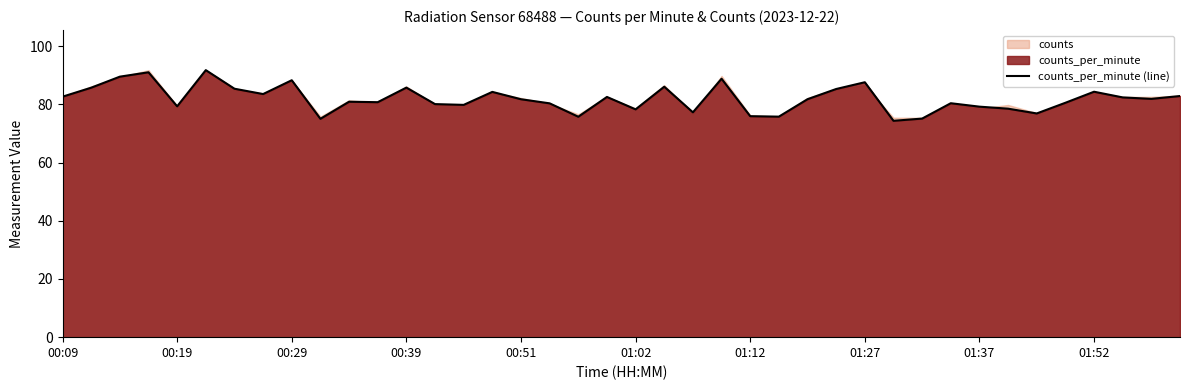

Reading left to right, extract all data points from this chart.

82.6	85.7	89.5	91.0	79.3	91.8	85.4	83.5	88.3	75.0	80.9	80.7	85.8	80.1	79.8	84.3	81.8	80.4	75.7	82.5	78.3	86.1	77.3	88.8	75.9	75.8	81.8	85.3	87.6	74.3	75.1	80.4	79.2	78.5	76.9	80.5	84.3	82.4	81.9	82.9